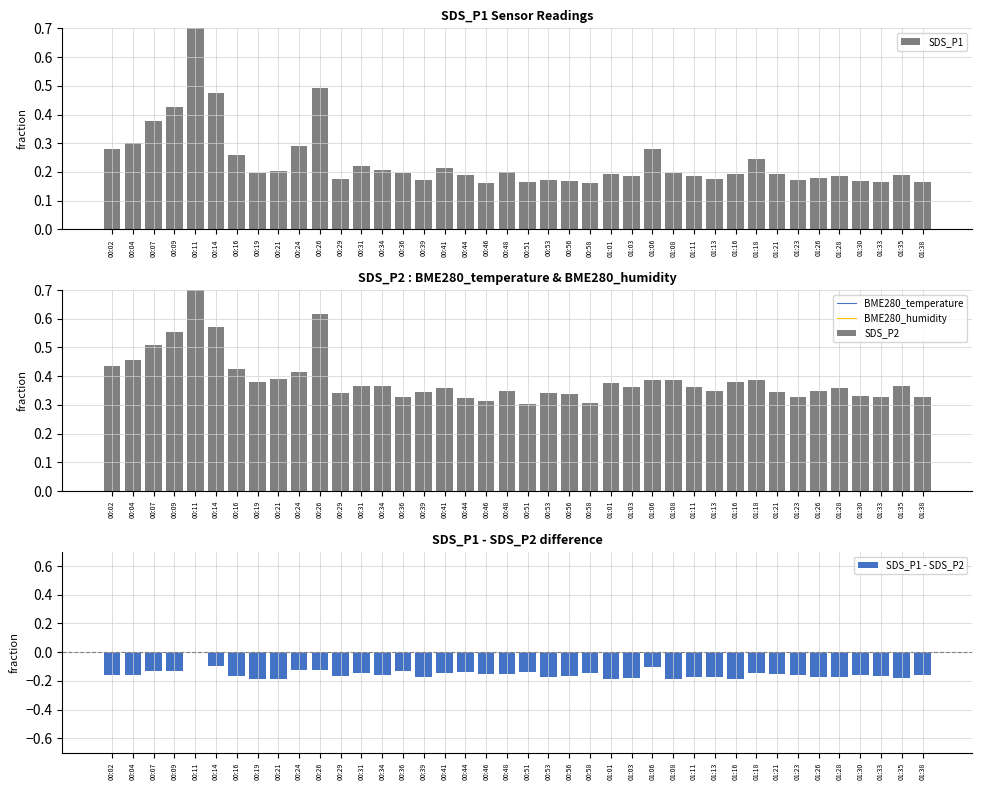

What is the greatest value displayed?

1.0